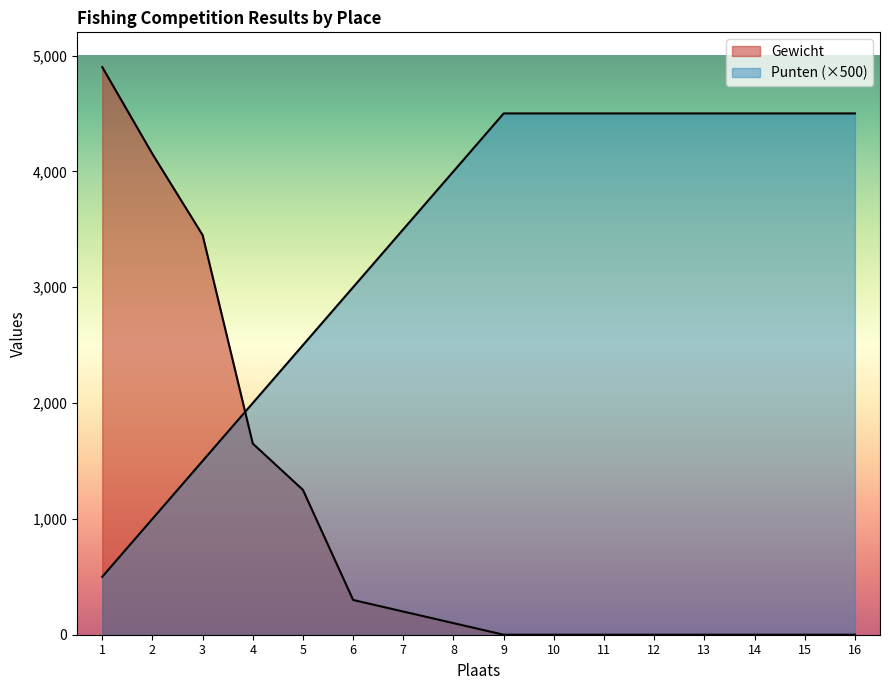

Reading left to right, extract all data points from this chart.

Gewicht: 4900	4150	3450	1650	1250	300	200	100	0	0	0	0	0	0	0	0
Punten: 500	1000	1500	2000	2500	3000	3500	4000	4500	4500	4500	4500	4500	4500	4500	4500